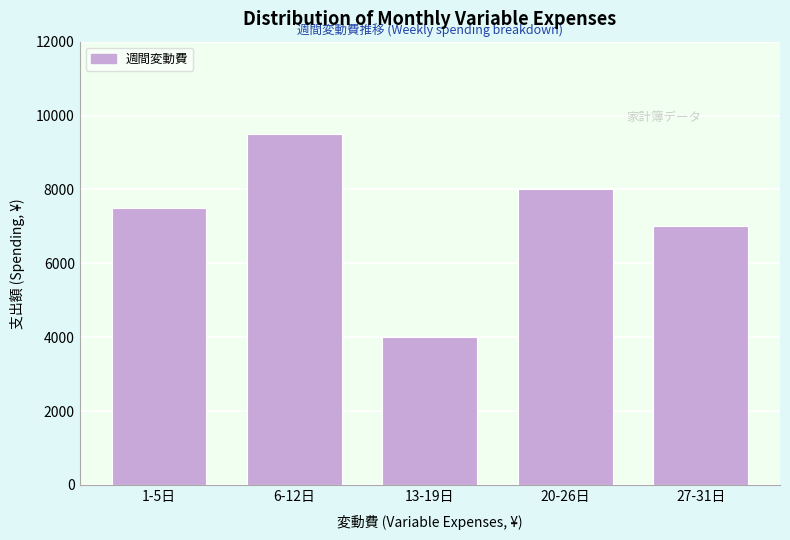

Reading left to right, what are all the values shown in this chart?

7500	9500	4000	8000	7000